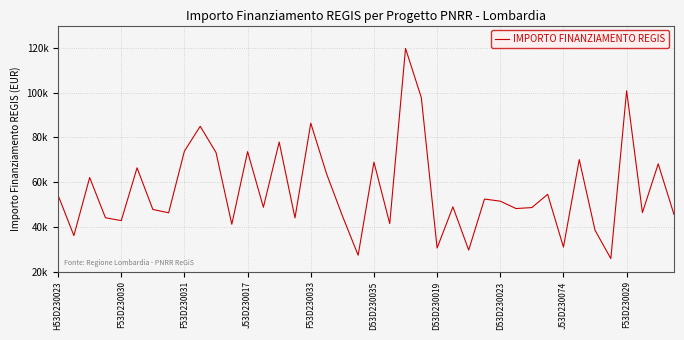

Does the chart display data point markers on the line(s)?

No